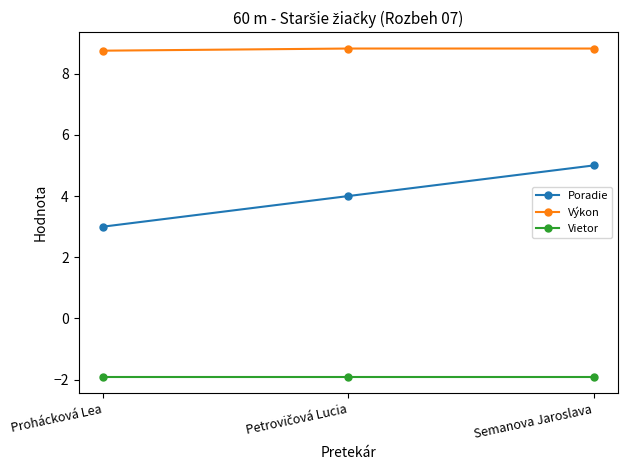

Is it true that Vietor equals -1.0 at Semanova Jaroslava?

False